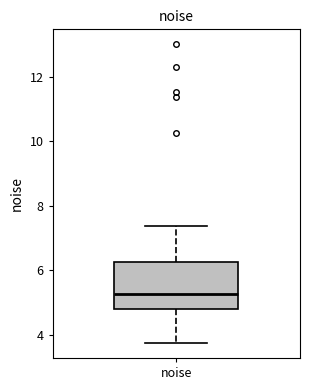

Read this box plot against the y-axis: the position of the median line, the range covered by the box, and the ends of both whiskers. The values are not printed on the chart, so give them approximately, as read against the axis.

median 5.2, box 4.8 to 6.2, whiskers 3.8 to 7.4